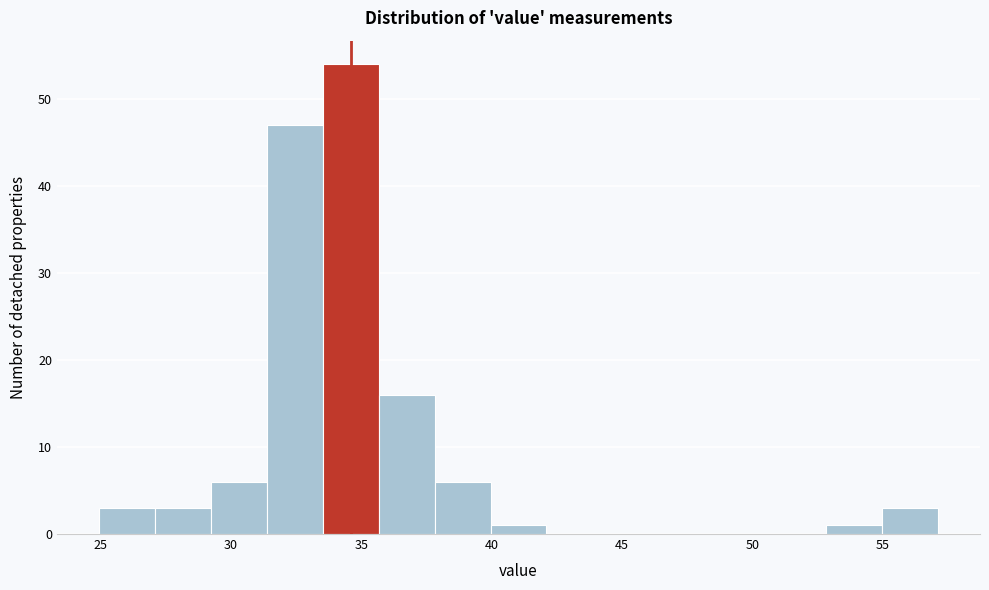

What is the height of the bar covering 55.0 to 57.0 on the x-axis? Neither the bar edges nor the heights are printed on the chart, so give them approximately, as read against the axes.

3